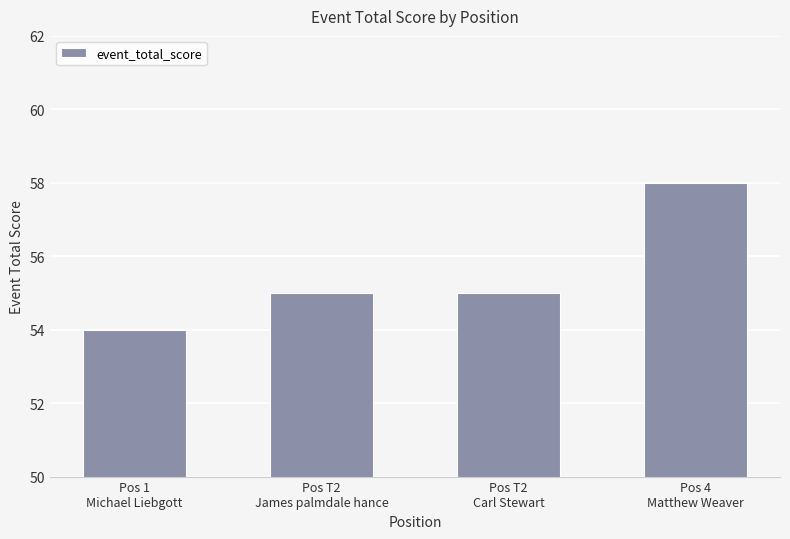

Reading left to right, extract all data points from this chart.

Pos 1
Michael Liebgott=54	Pos T2
James palmdale hance=55	Pos T2
Carl Stewart=55	Pos 4
Matthew Weaver=58